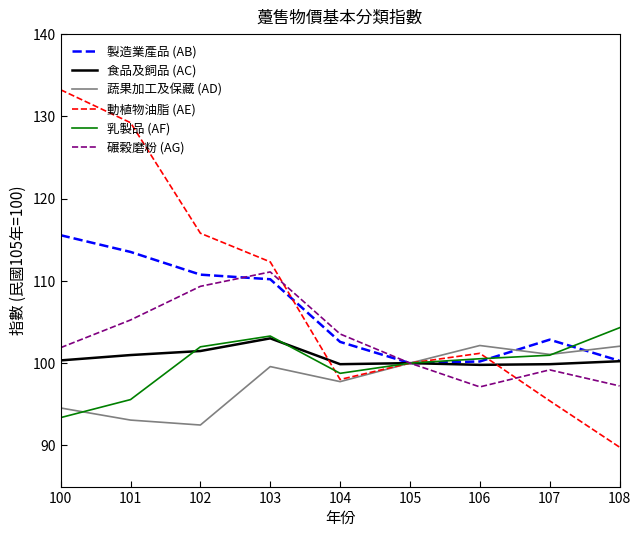

At which category does the chart reach its peak across all series?

100